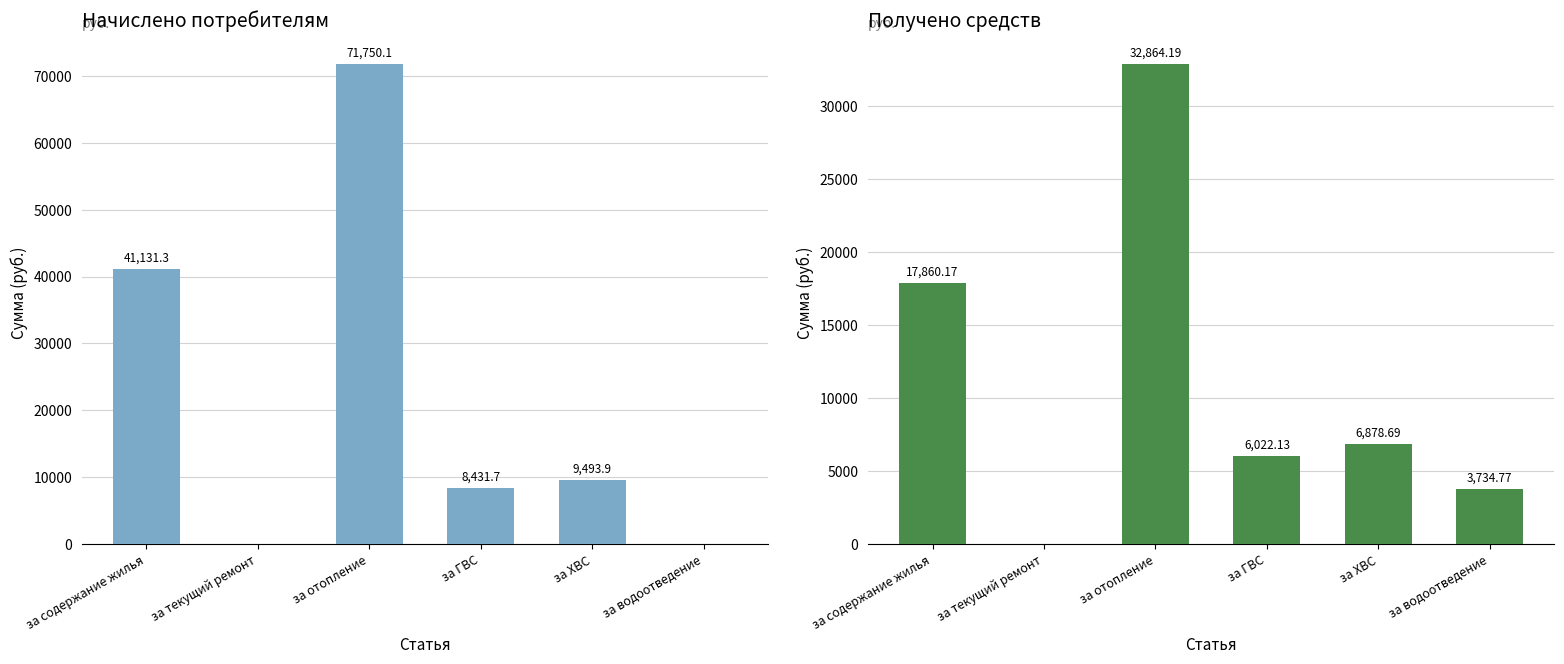

How many data points in Получено are above 6878?

3